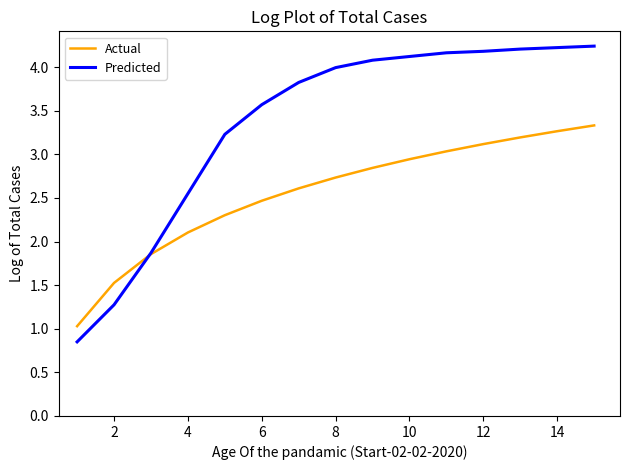

Which series has the widest spread of values?

Predicted